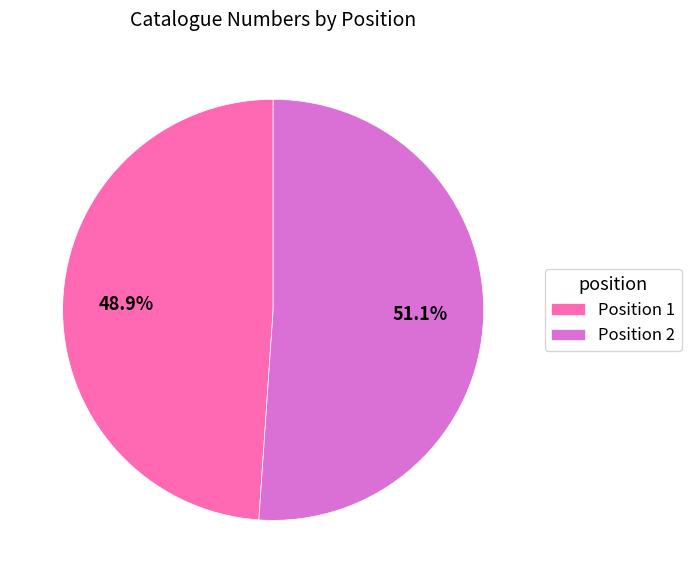

Is the sum of Position 1 and Position 2 greater than half?

Yes